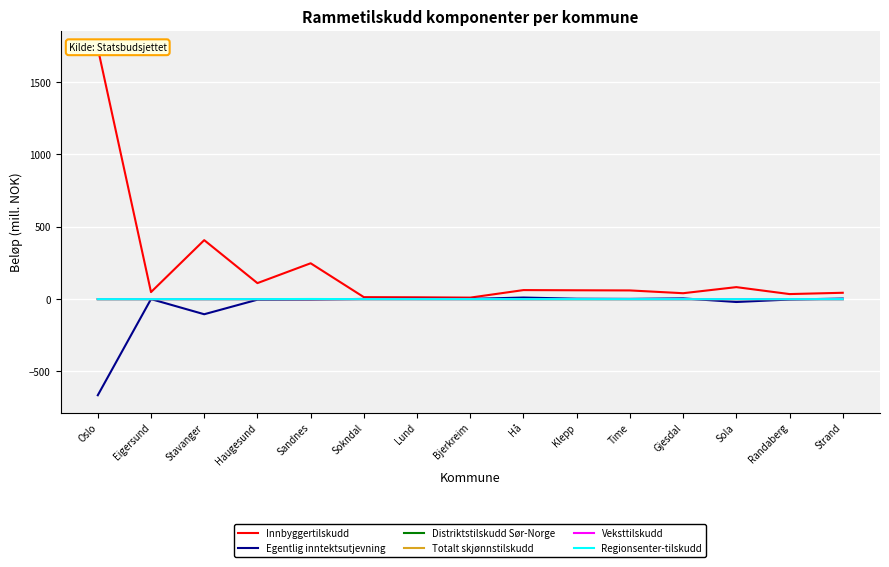

Reading right to left, extract all data points from this chart.

Innbyggertilskudd: Strand=44.0	Randaberg=35.0	Sola=83.0	Gjesdal=40.9	Time=60.2	Klepp=61.2	Hå=62.5	Bjerkreim=10.5	Lund=12.8	Sokndal=13.8	Sandnes=248.0	Haugesund=110.7	Stavanger=407.7	Eigersund=48.6	Oslo=1735.1
Egentlig inntektsutjevning: Strand=4.0	Randaberg=-2.8	Sola=-19.8	Gjesdal=5.2	Time=1.7	Klepp=2.9	Hå=11.1	Bjerkreim=1.5	Lund=2.3	Sokndal=1.5	Sandnes=-2.6	Haugesund=-3.8	Stavanger=-104.4	Eigersund=0.3	Oslo=-664.4
Distriktstilskudd Sør-Norge: Strand=0.0	Randaberg=0.0	Sola=0.0	Gjesdal=0.0	Time=0.0	Klepp=0.0	Hå=0.0	Bjerkreim=0.3	Lund=0.3	Sokndal=0.2	Sandnes=0.0	Haugesund=0.0	Stavanger=0.0	Eigersund=0.0	Oslo=0.0
Totalt skjønnstilskudd: Strand=0.4	Randaberg=0.4	Sola=0.1	Gjesdal=0.3	Time=0.2	Klepp=0.2	Hå=0.0	Bjerkreim=0.0	Lund=0.1	Sokndal=0.1	Sandnes=0.1	Haugesund=0.3	Stavanger=0.3	Eigersund=0.2	Oslo=0.0
Veksttilskudd: Strand=0.0	Randaberg=0.0	Sola=0.0	Gjesdal=0.0	Time=0.1	Klepp=0.4	Hå=0.0	Bjerkreim=0.0	Lund=0.0	Sokndal=0.0	Sandnes=0.0	Haugesund=0.0	Stavanger=0.0	Eigersund=0.0	Oslo=0.0
Regionsenter-tilskudd: Strand=0.0	Randaberg=0.0	Sola=0.0	Gjesdal=0.0	Time=0.0	Klepp=0.0	Hå=0.0	Bjerkreim=0.0	Lund=0.0	Sokndal=0.0	Sandnes=1.0	Haugesund=0.0	Stavanger=0.0	Eigersund=0.0	Oslo=0.0